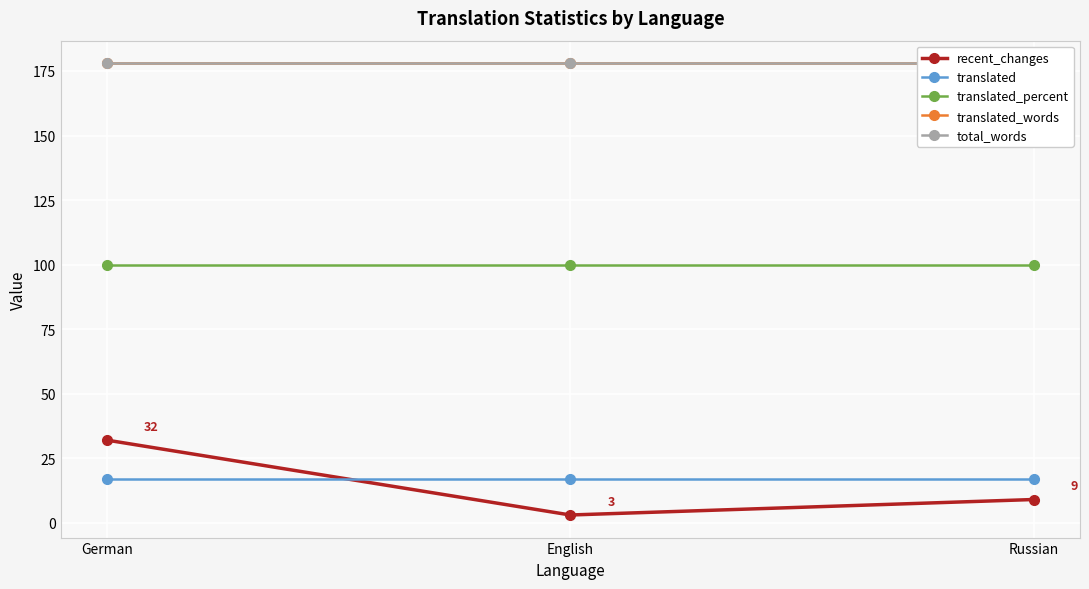

True or false: translated_percent has a value of 100 at German.

True